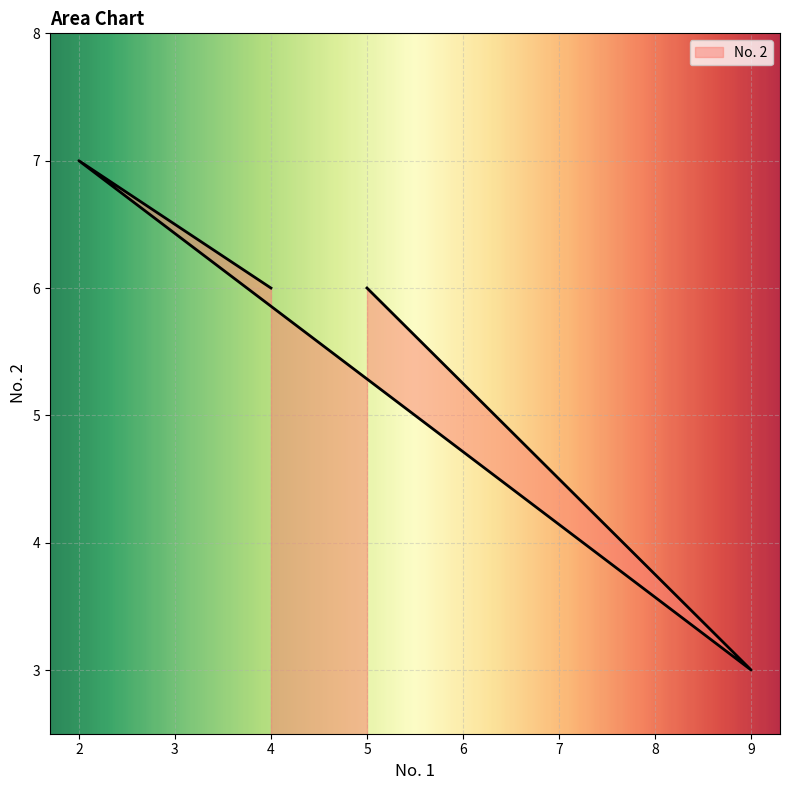

True or false: the data has more than 0 interior local peaks.

True